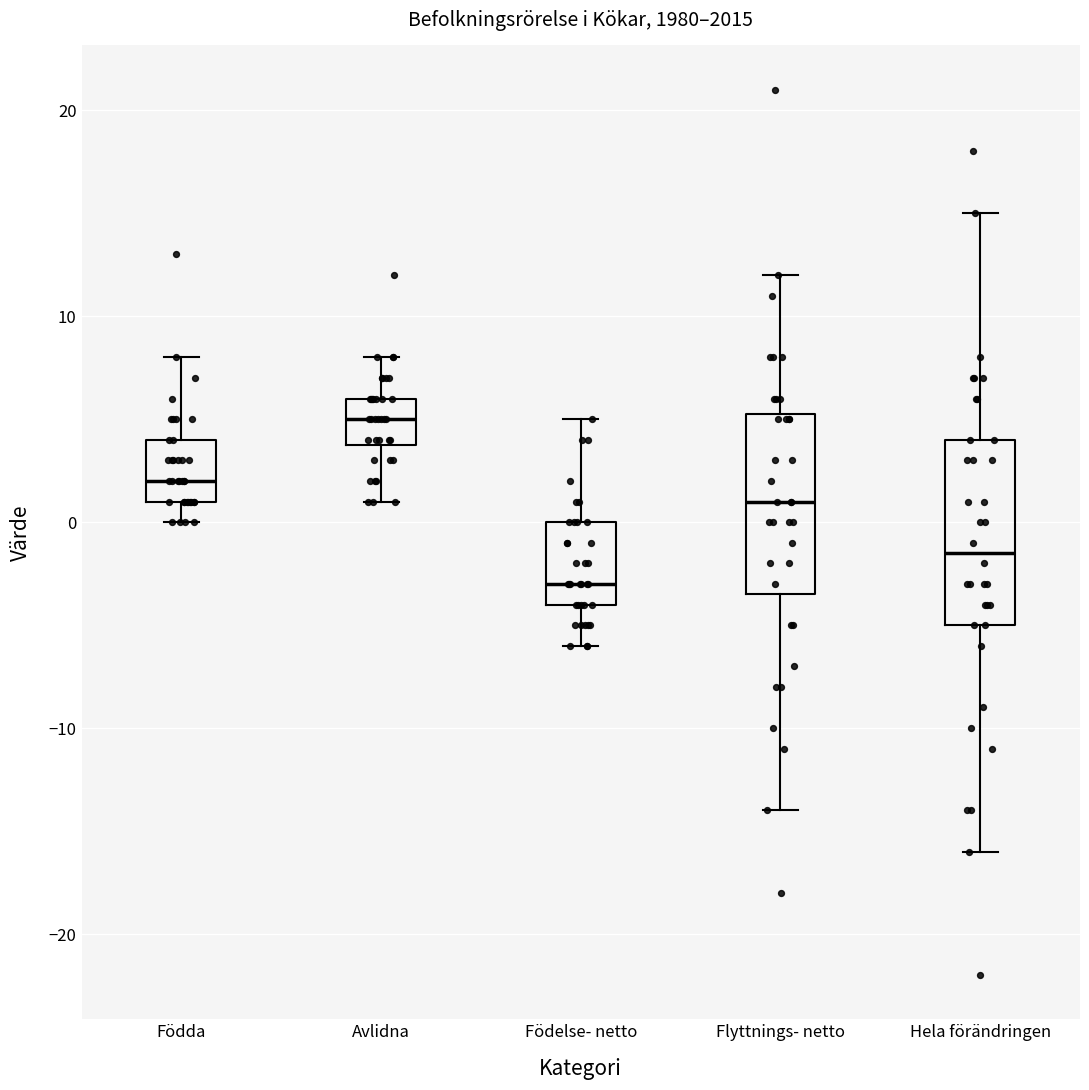

Which box has the highest median line?

Avlidna